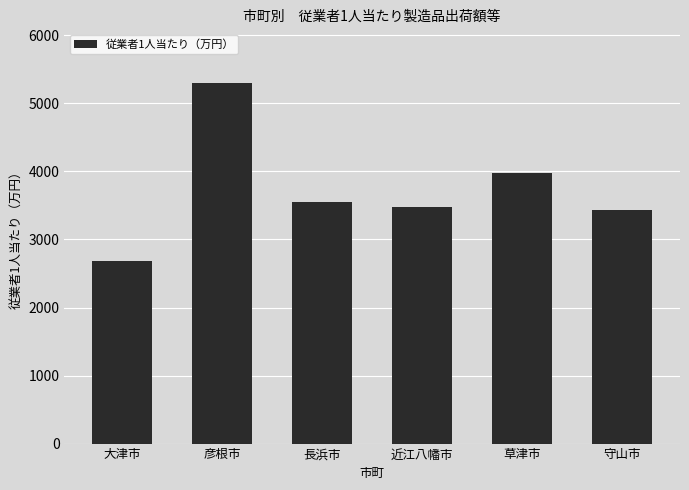

What value does the data have at 彦根市, to the nearest 100?

5300